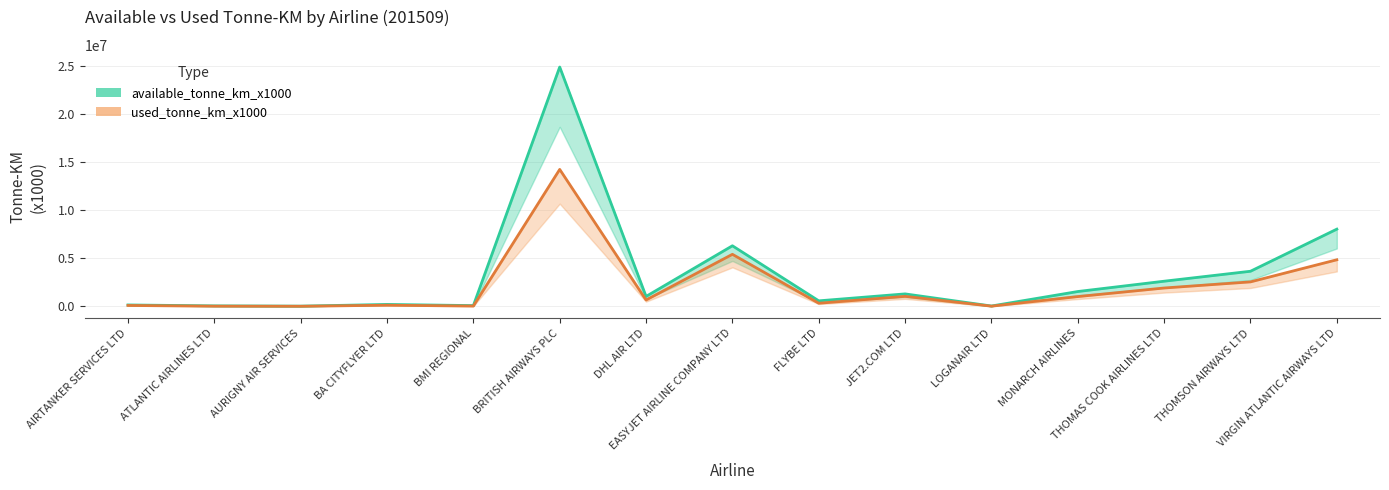

Is this an area chart (filled region under the line)?

No